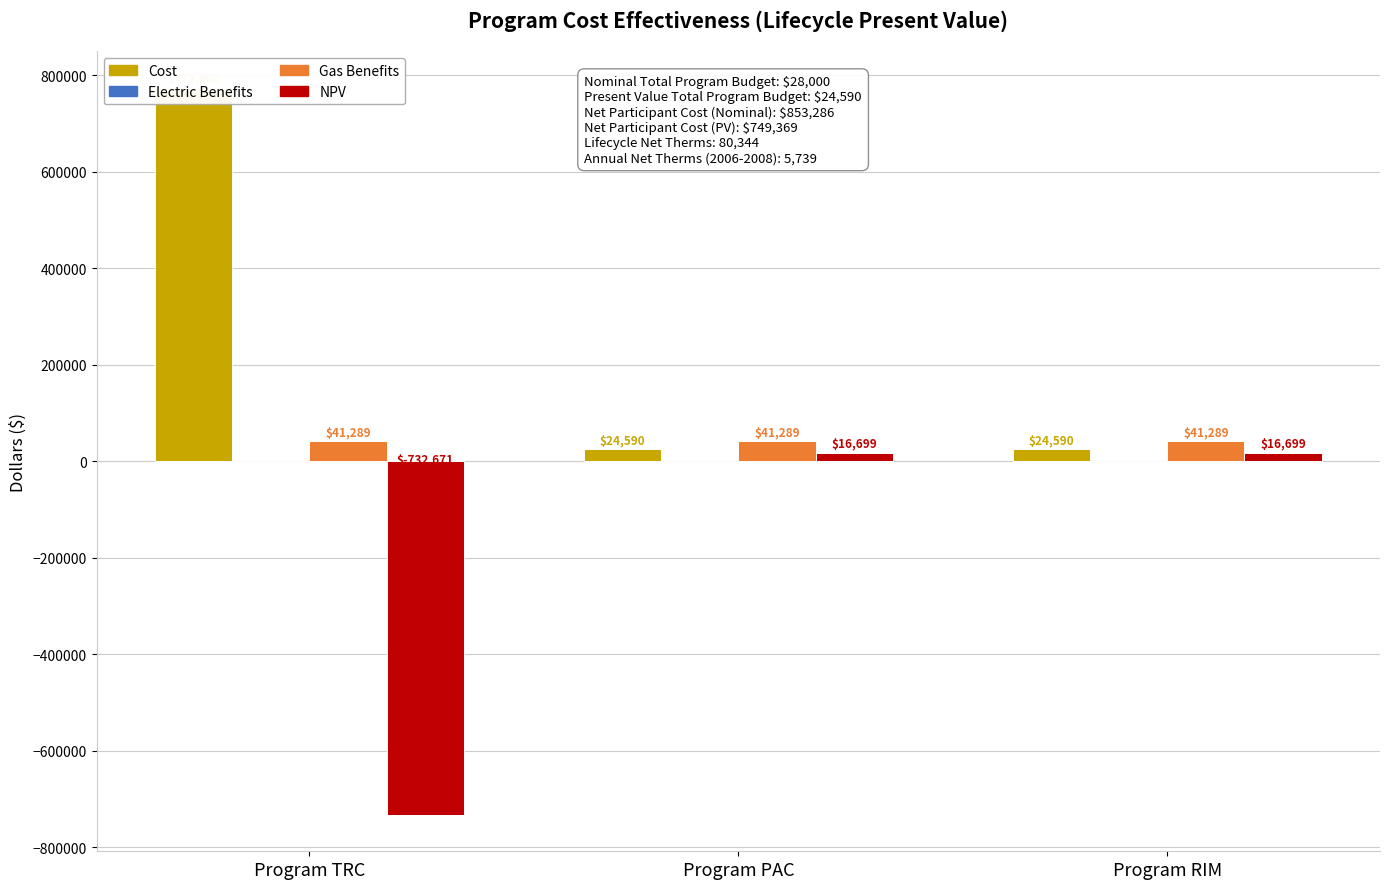

Between Program TRC and Program RIM, which series saw the biggest shift?

Cost